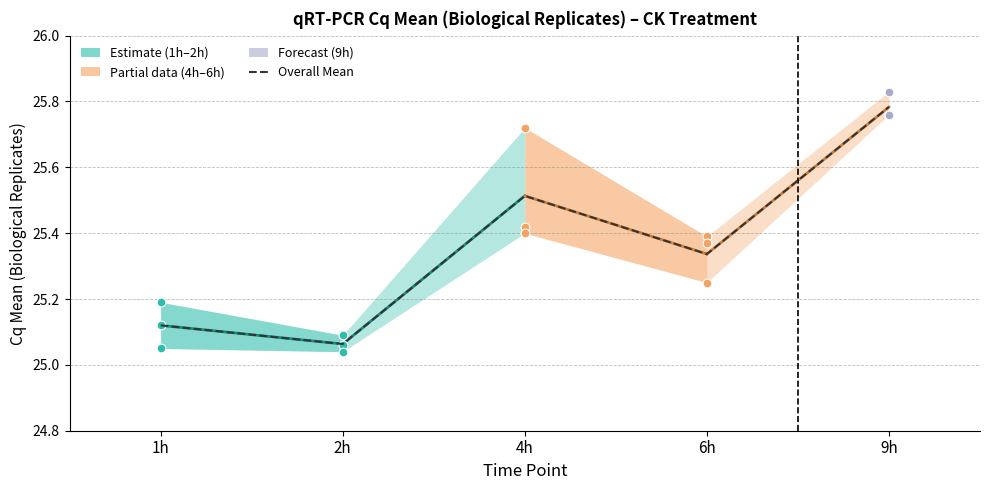

What is the ratio of the value at 2h to the value at 9h?

1.0